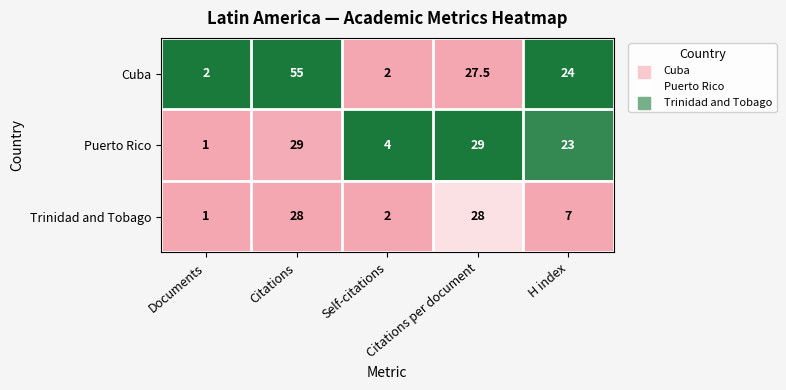

Rank the series by their average value, from highest to lowest.

Cuba, Puerto Rico, Trinidad and Tobago